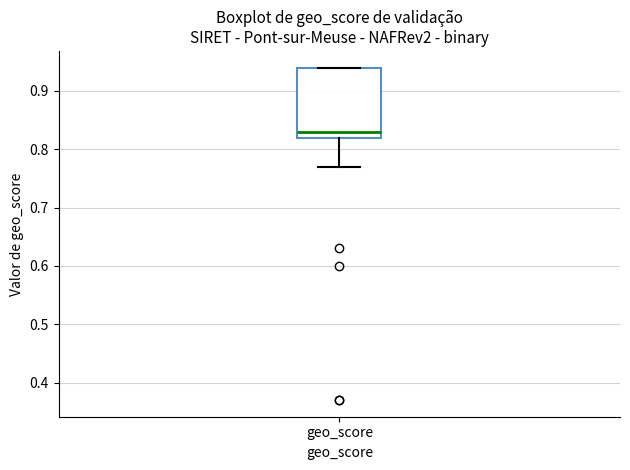

Transcribe this box plot: give where the median line is, the range the box spans, and where the two whiskers end, as read against the y-axis. The values are not printed on the chart, so give them approximately, as read against the axis.

median 0.83, box 0.82 to 0.94, whiskers 0.77 to 0.94